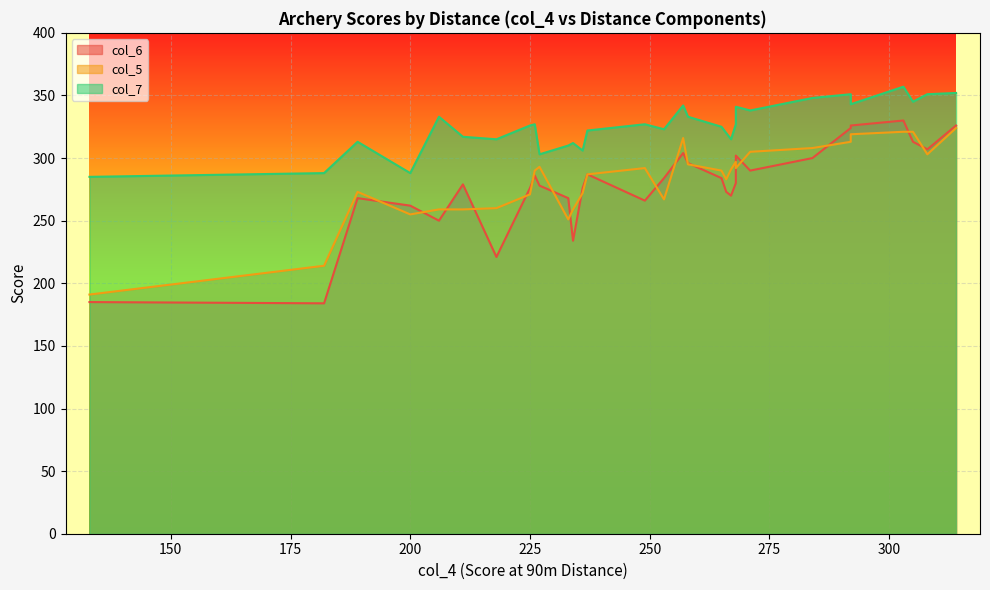

What is the total value across all series at 284?

956